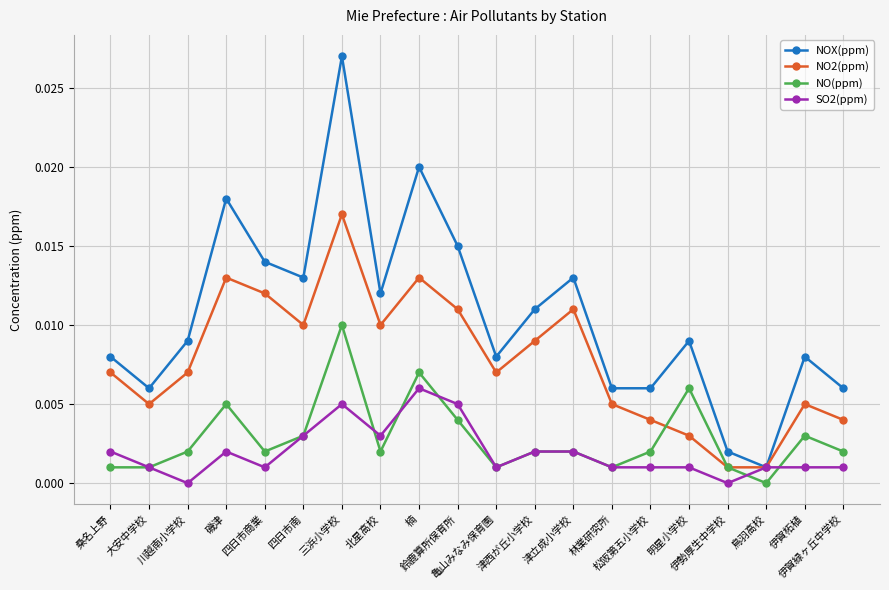

At which label does NO(ppm) reach its peak?

三浜小学校